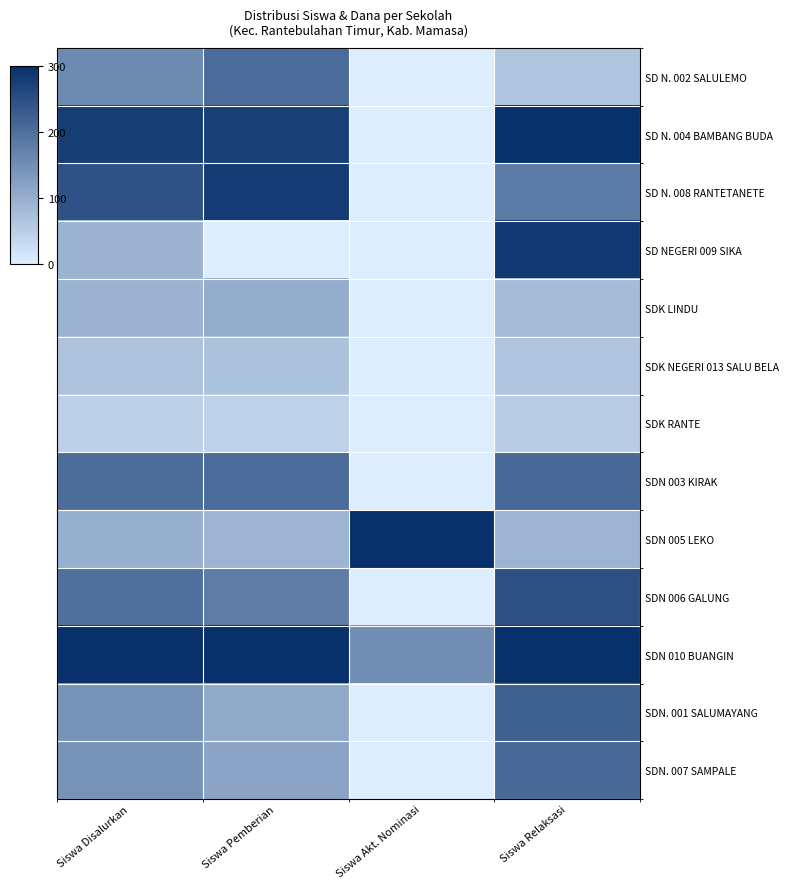

Which category has the lowest value across all series?

Siswa Akt. Nominasi